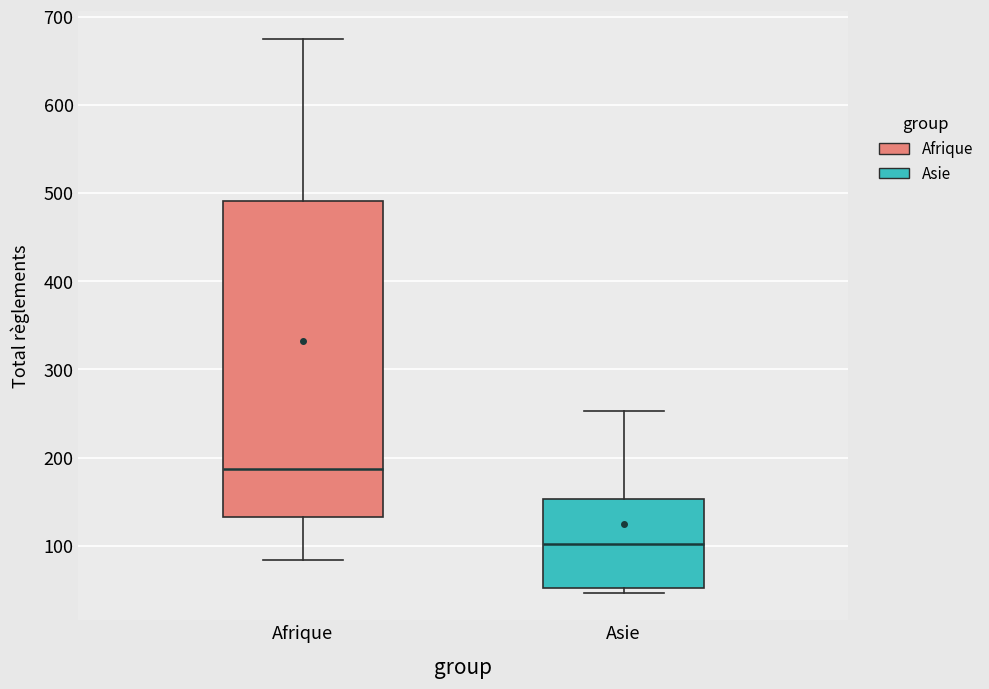

Which box is the tallest, from its lower edge to its upper edge?

Afrique